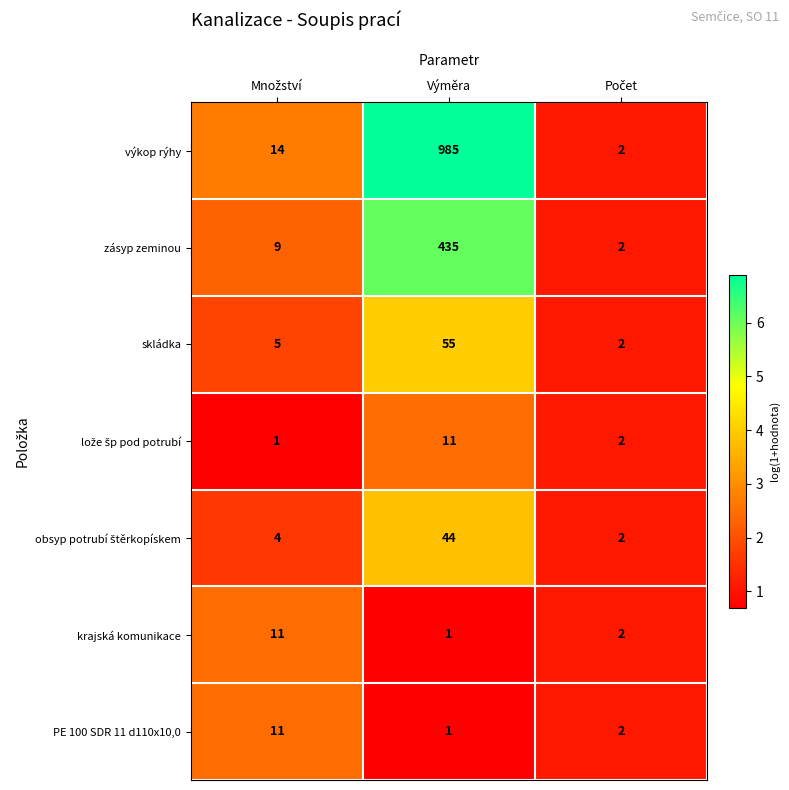

Which category has the highest value across all series?

Výměra